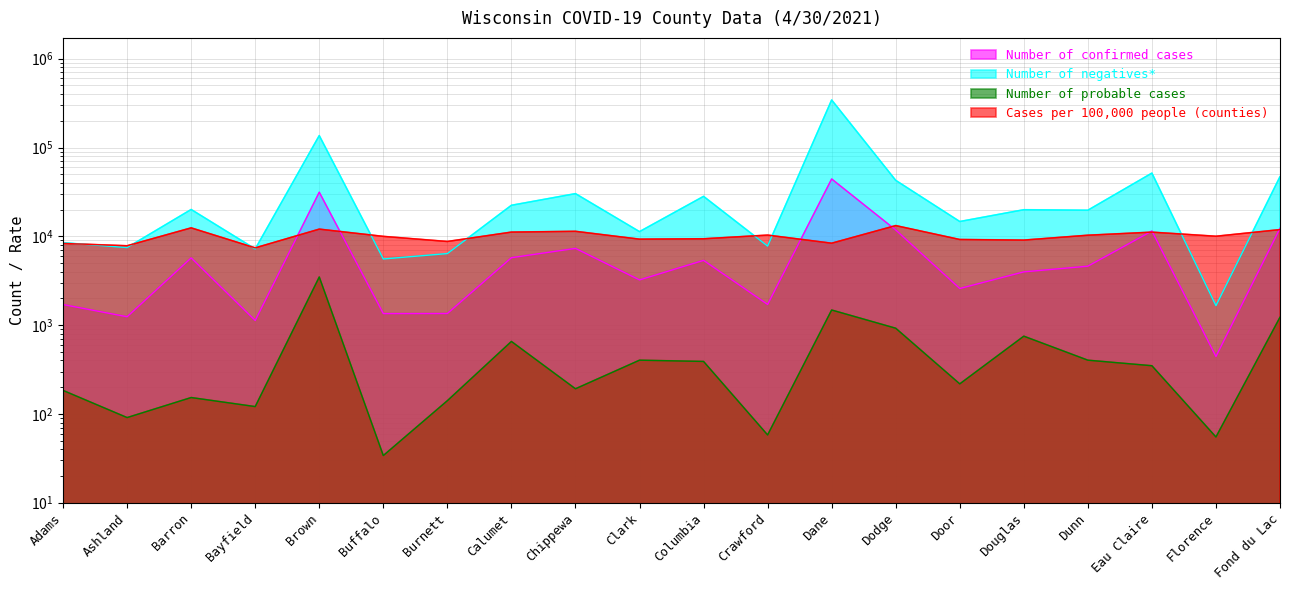

At which label does Number of confirmed cases first exceed 4608?

Barron